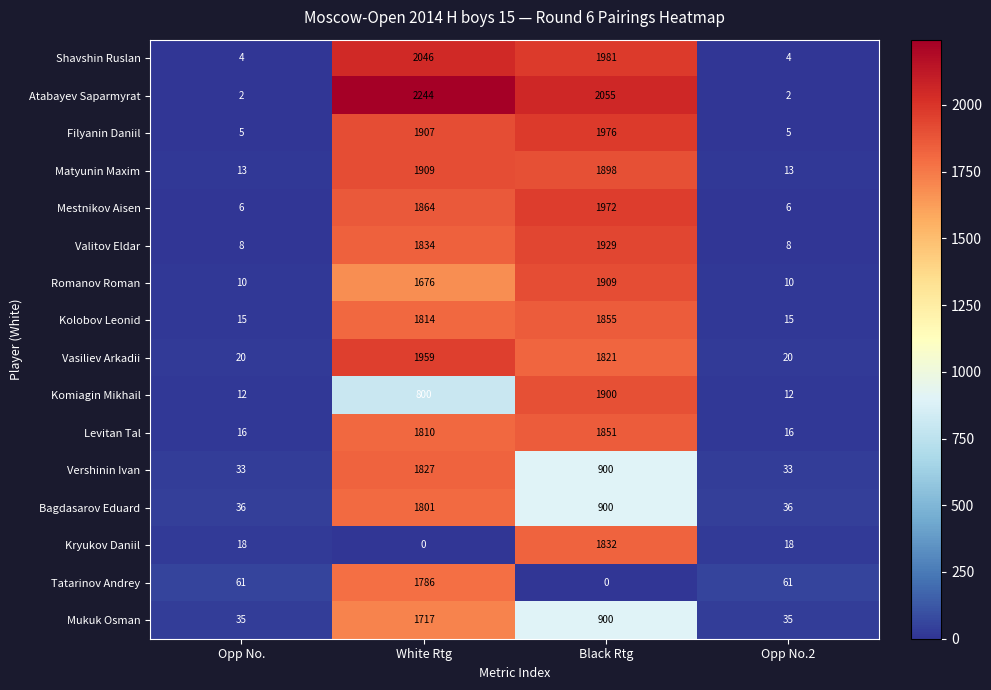

The value of Komiagin Mikhail at Opp No.2 is 12. True or false?

True